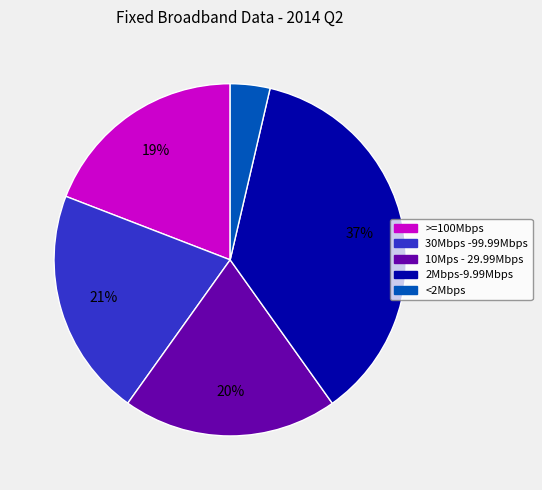

Does <2Mbps account for over 50% of the chart?

No